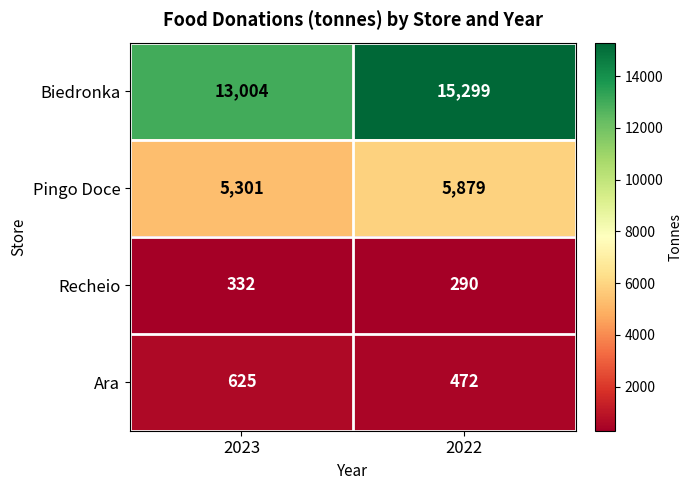

Count the number of data series in this chart.

4